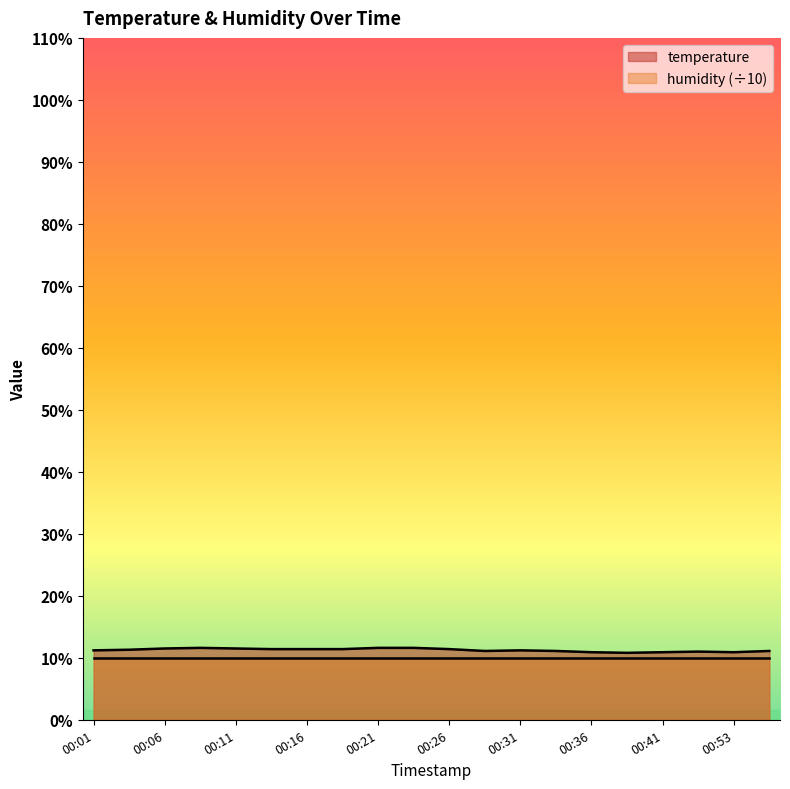

What is the value of the 20th point from the left?

11.1